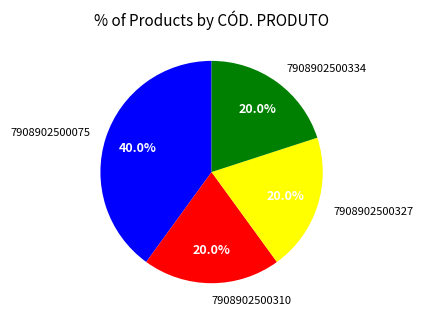

How many segments does this pie chart have?

4